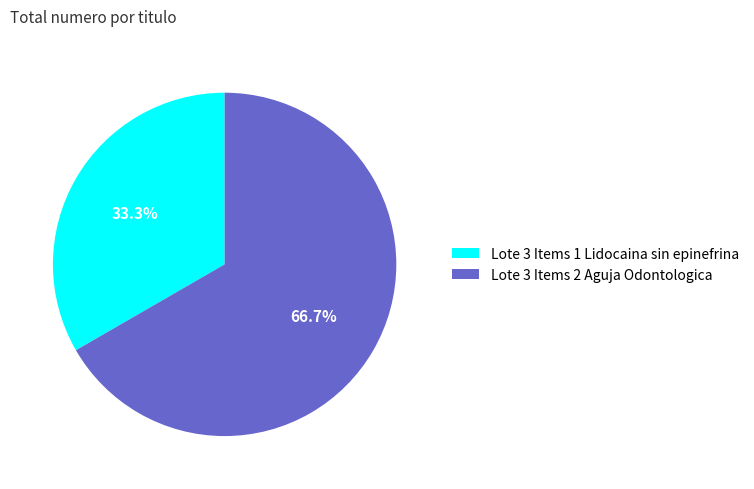

Is the sum of Lote 3 Items 1 Lidocaina sin epinefrina and Lote 3 Items 2 Aguja Odontologica greater than half?

Yes